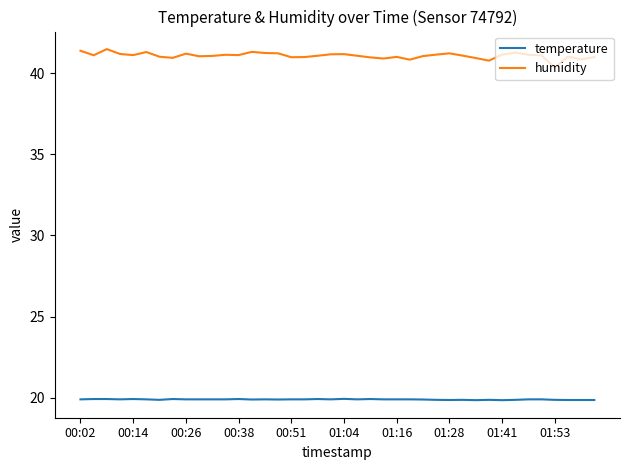

What is the maximum value shown in the chart?

41.5